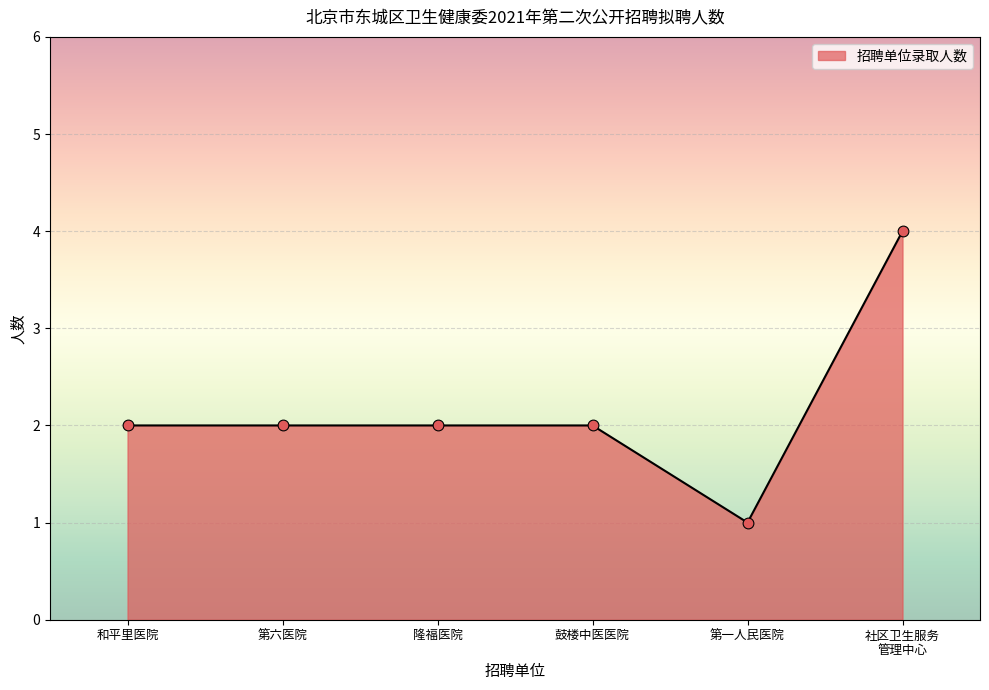

What is the ratio of the value at 和平里医院 to the value at 隆福医院?

1.0